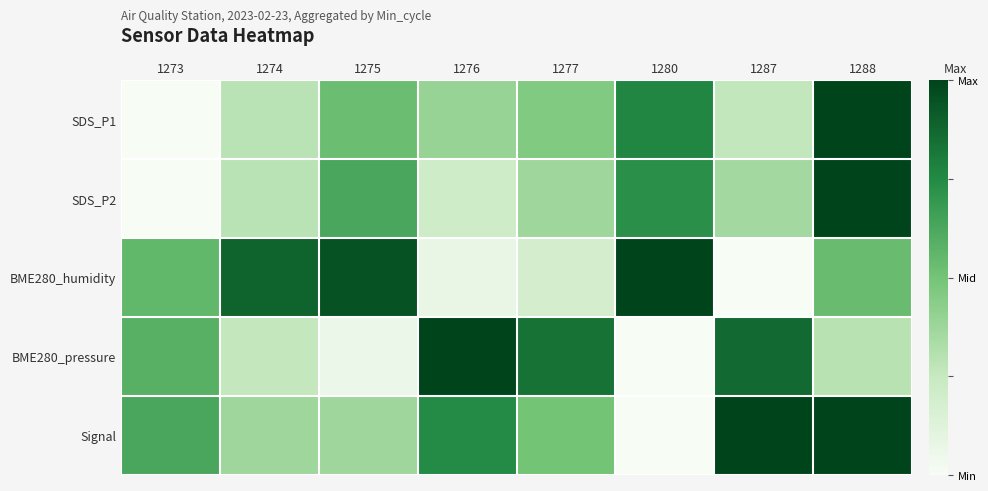

Between 1276 and 1274, which is larger?

1276